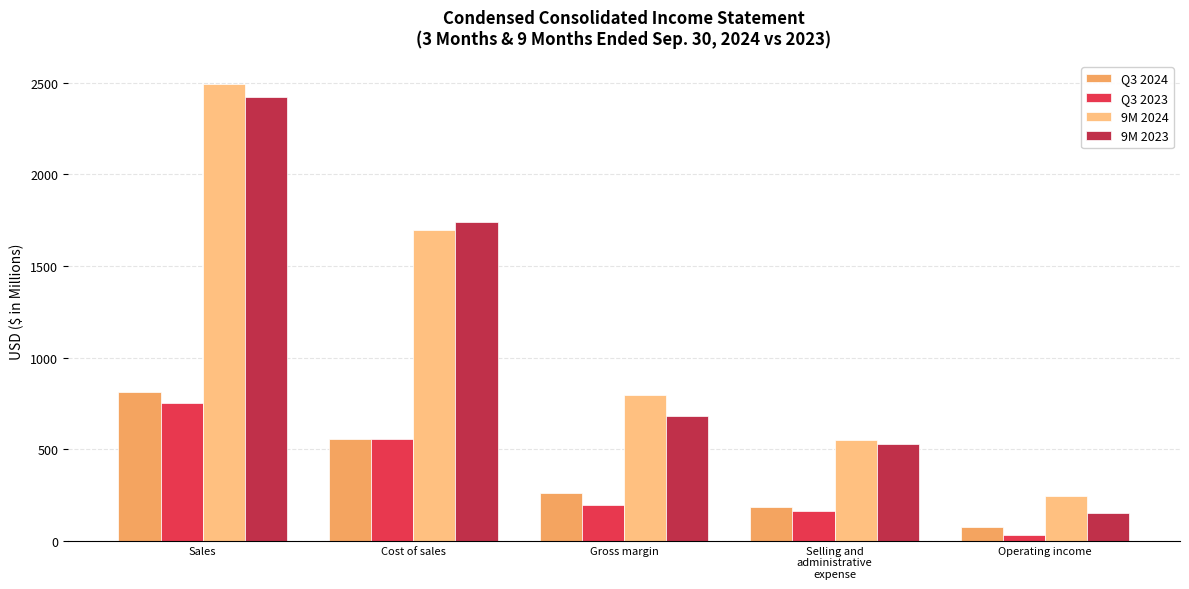

At which category is the sum across all series the highest?

Sales